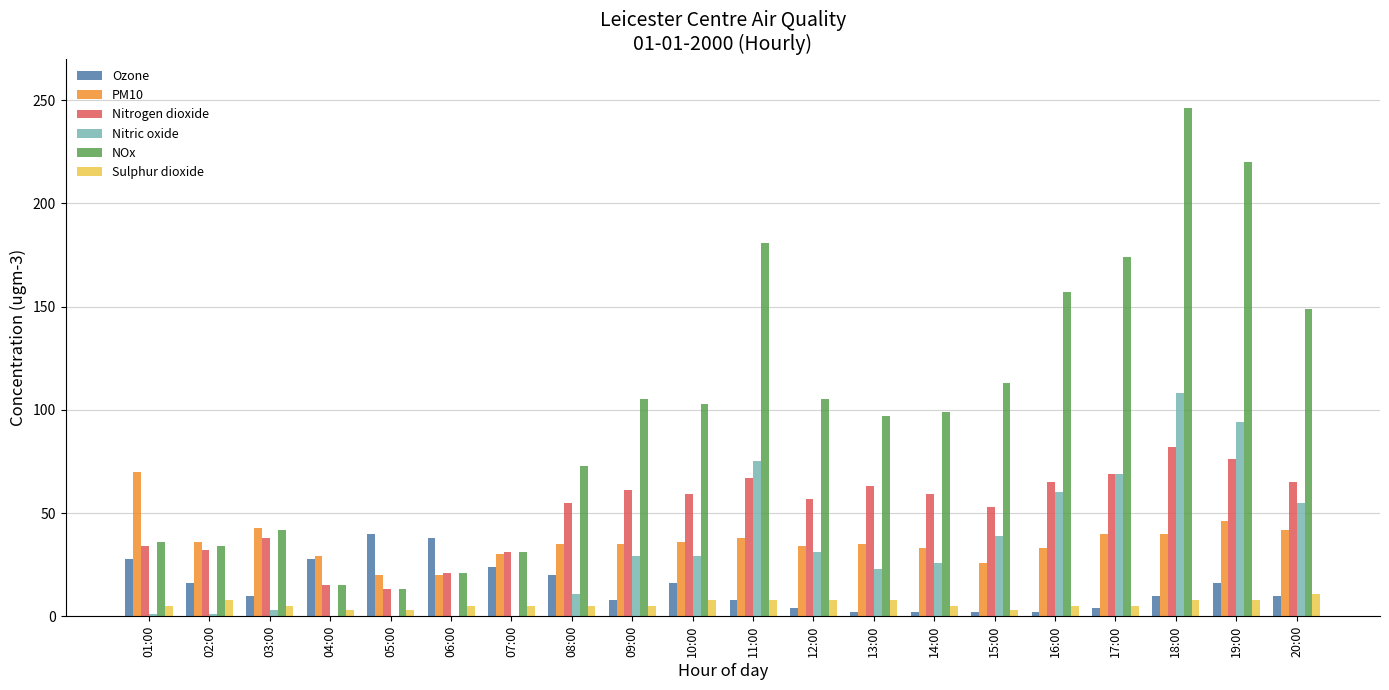

At which label does Nitrogen dioxide reach its peak?

18:00